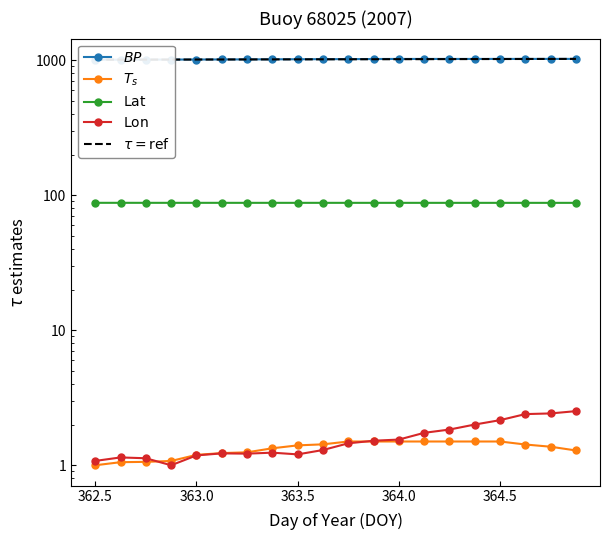

What is the difference between the maximum and second lowest values in the Lon series?

1.4